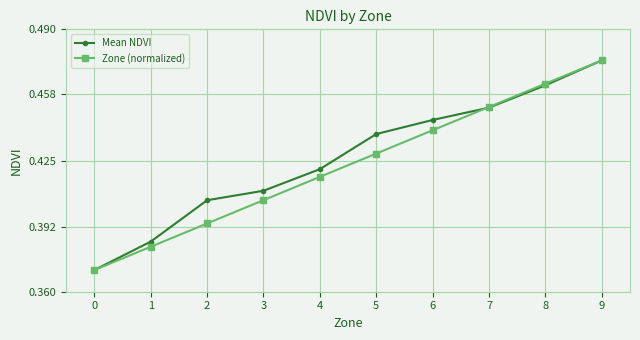

Is this an area chart (filled region under the line)?

No